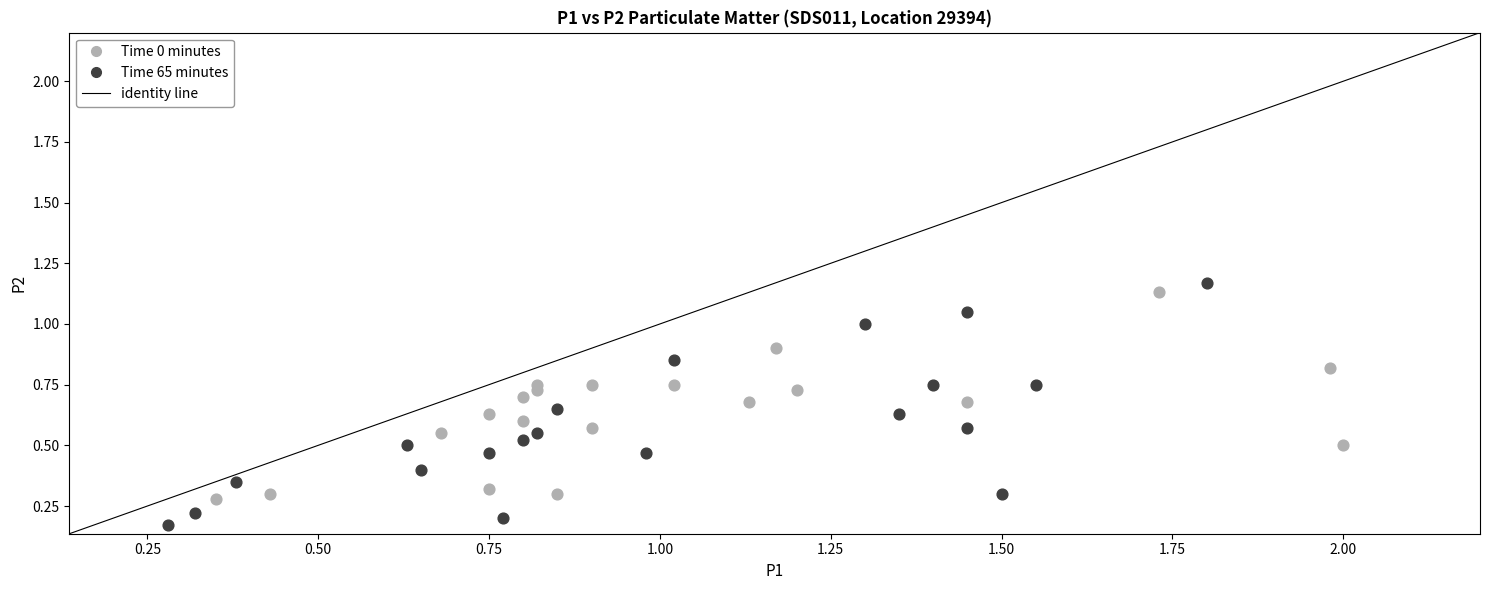

Which series reaches the minimum Y coordinate?

Time 65 minutes